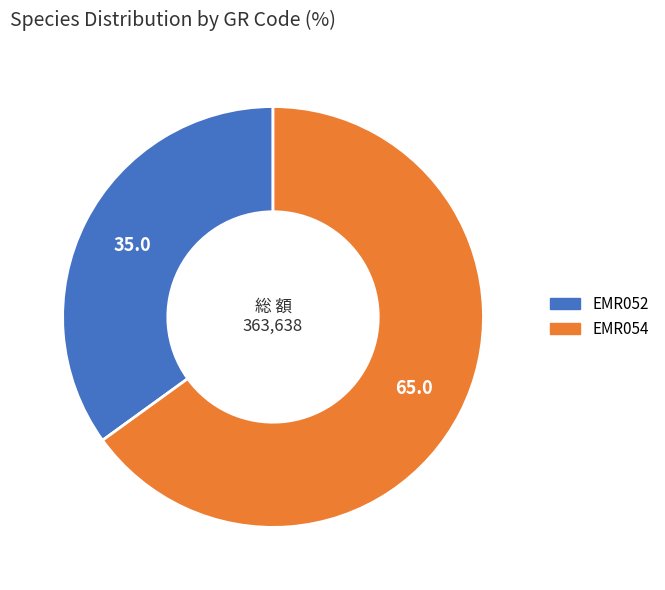

Between EMR052 and EMR054, which is larger?

EMR054